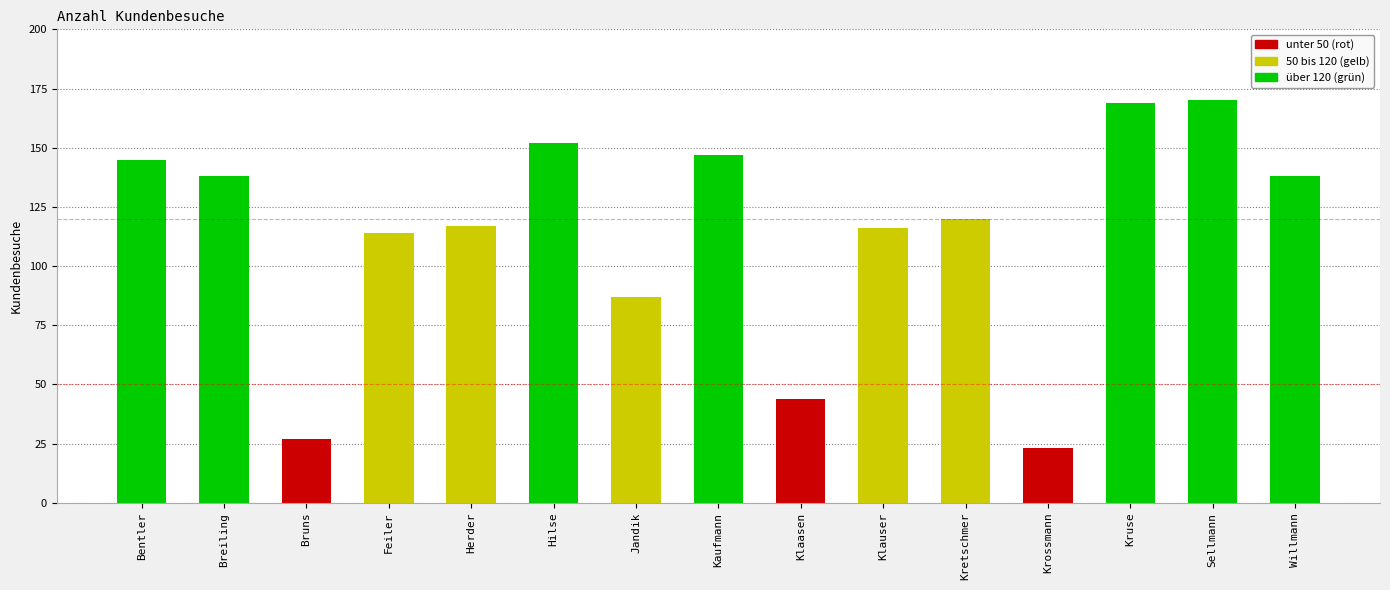

What is the difference between the maximum and minimum values?

147